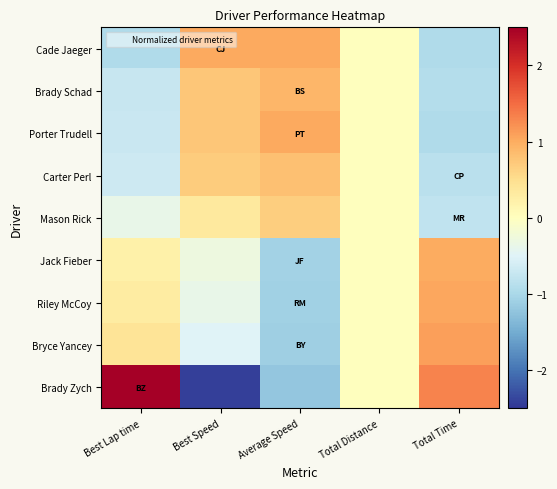

Which series has the widest spread of values?

Brady Zych